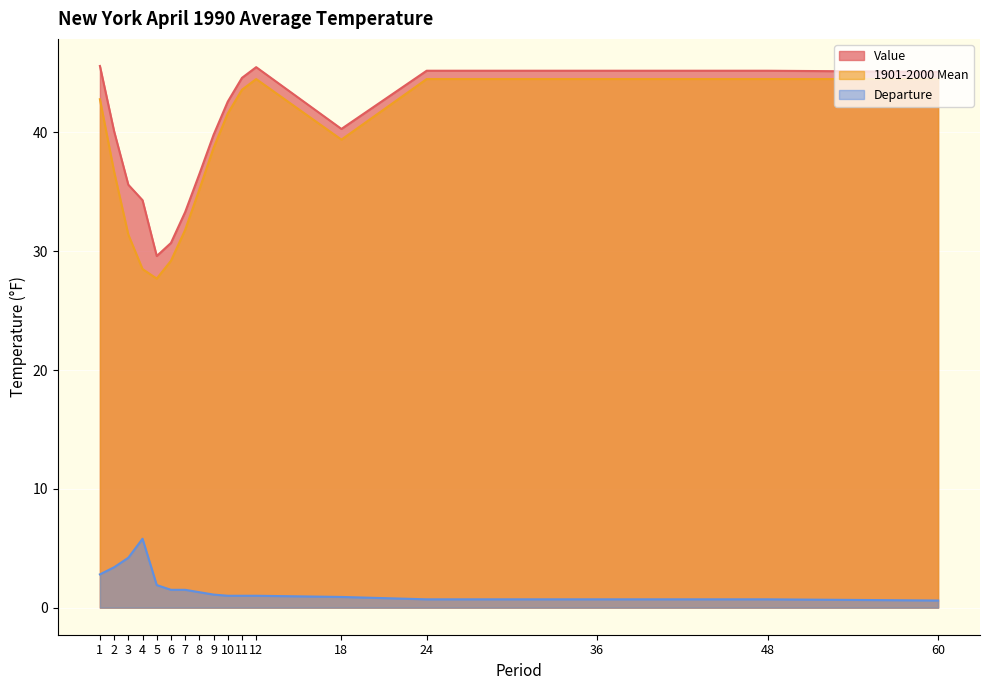

How many lines are shown in the chart?

3